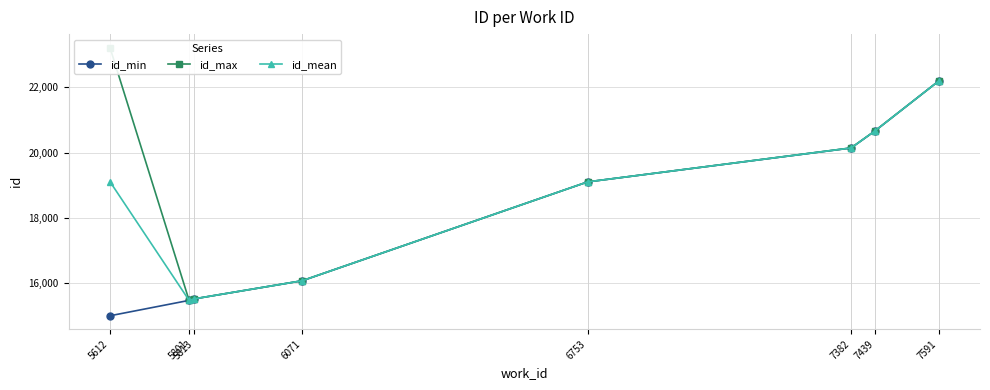

What is the value of the id_max point at the 4th from the left?

16071